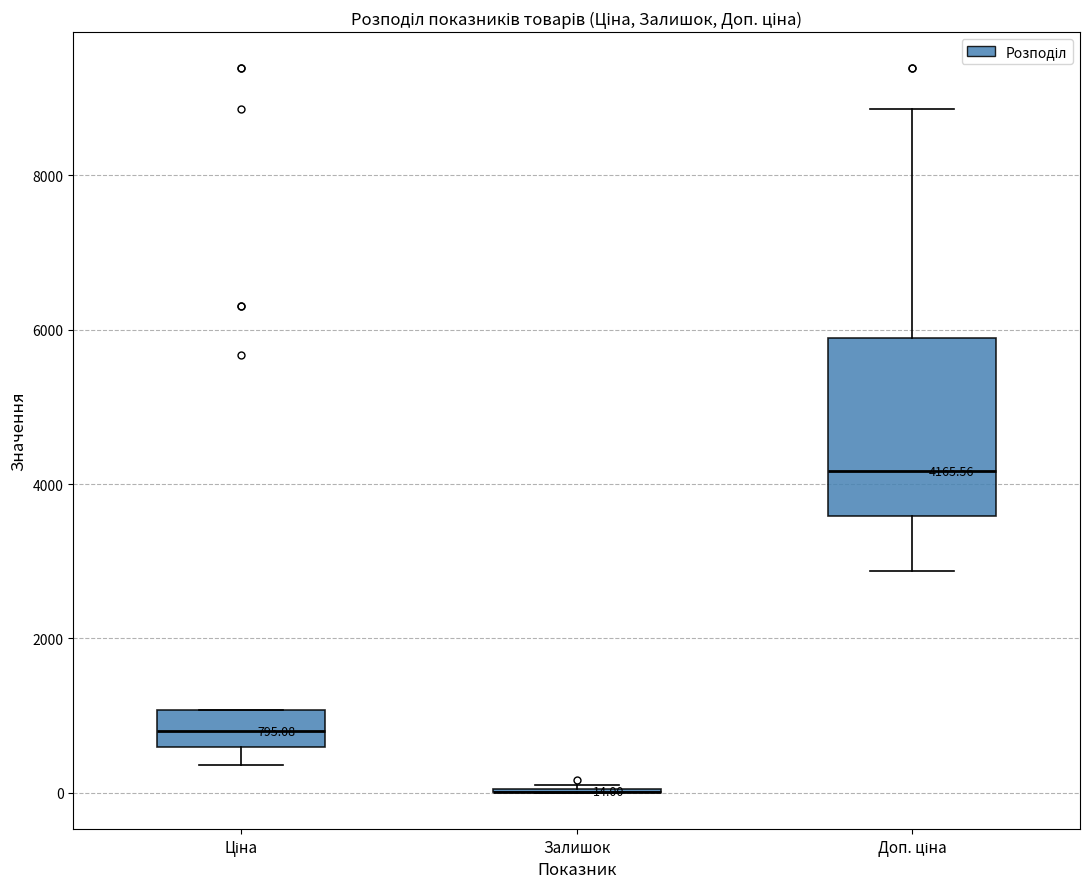

Which box is the tallest, from its lower edge to its upper edge?

Доп. ціна